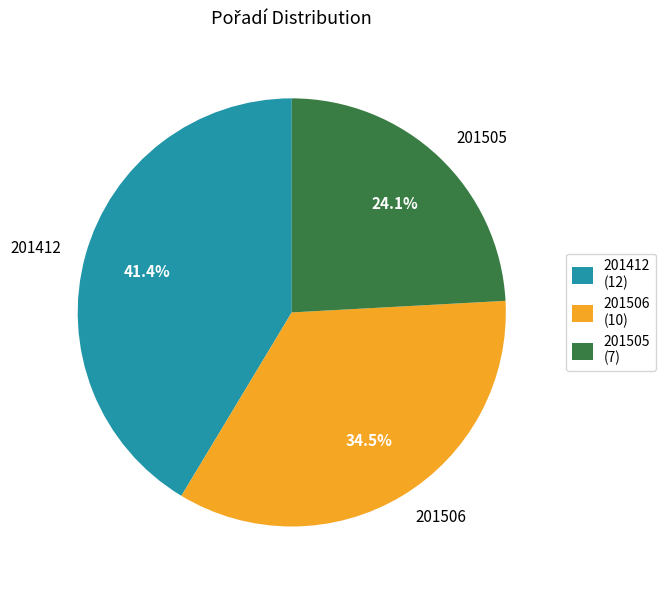

Which slice is the largest?

201412